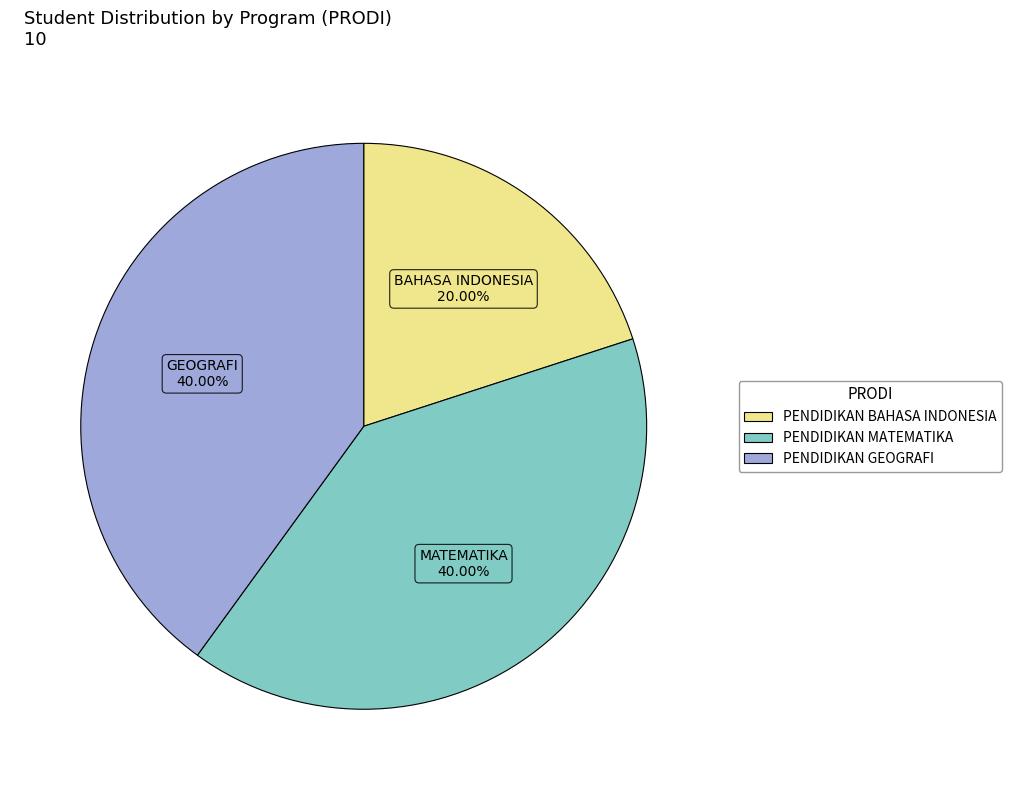

To the nearest percent, what is the combined percentage of PENDIDIKAN BAHASA INDONESIA and PENDIDIKAN MATEMATIKA?

60%